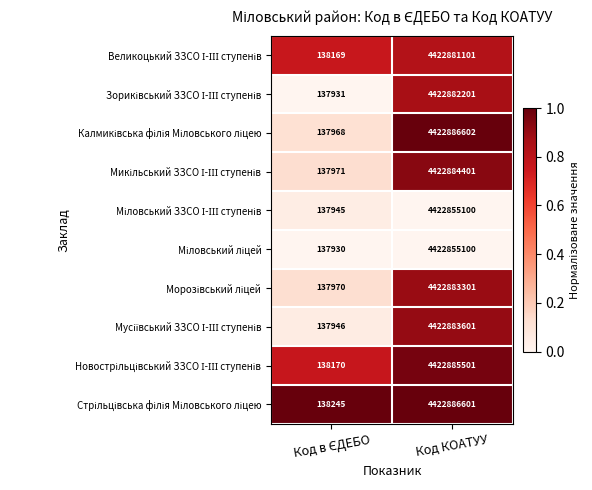

What is the difference between the highest and lowest values at Код КОАТУУ?

31502